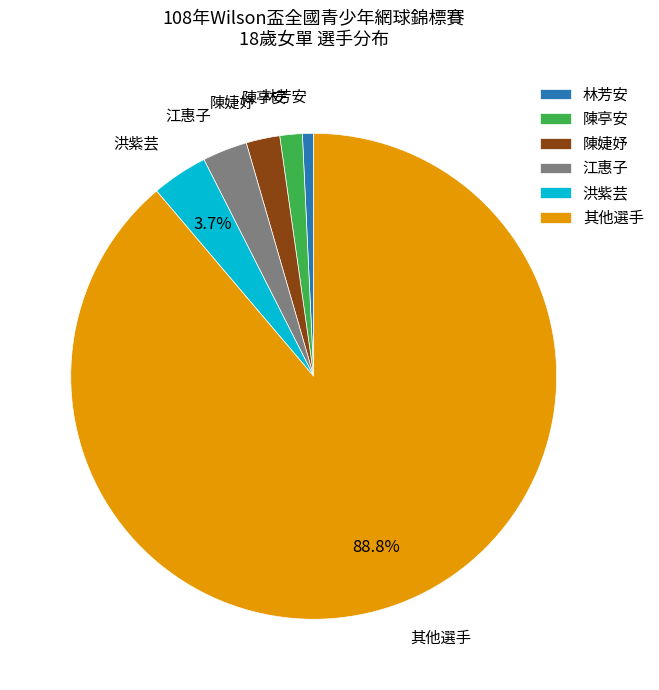

What is the smallest slice in the pie chart?

林芳安